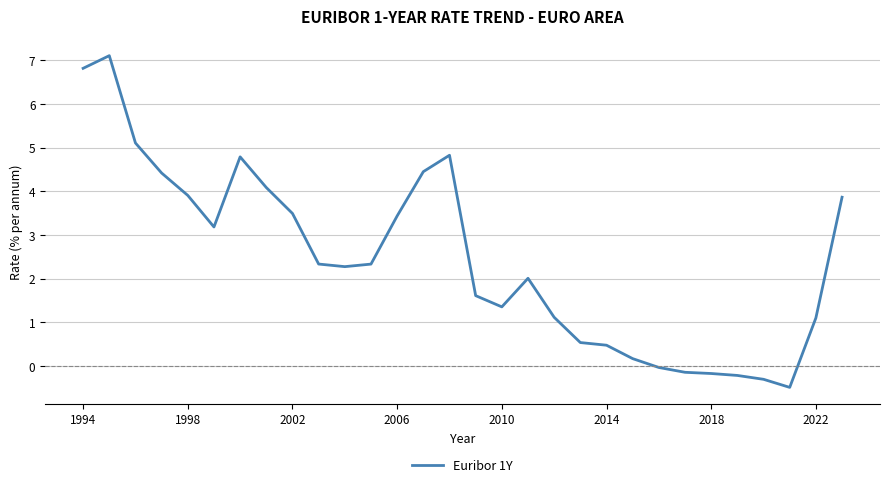

What is the greatest value displayed?

7.1